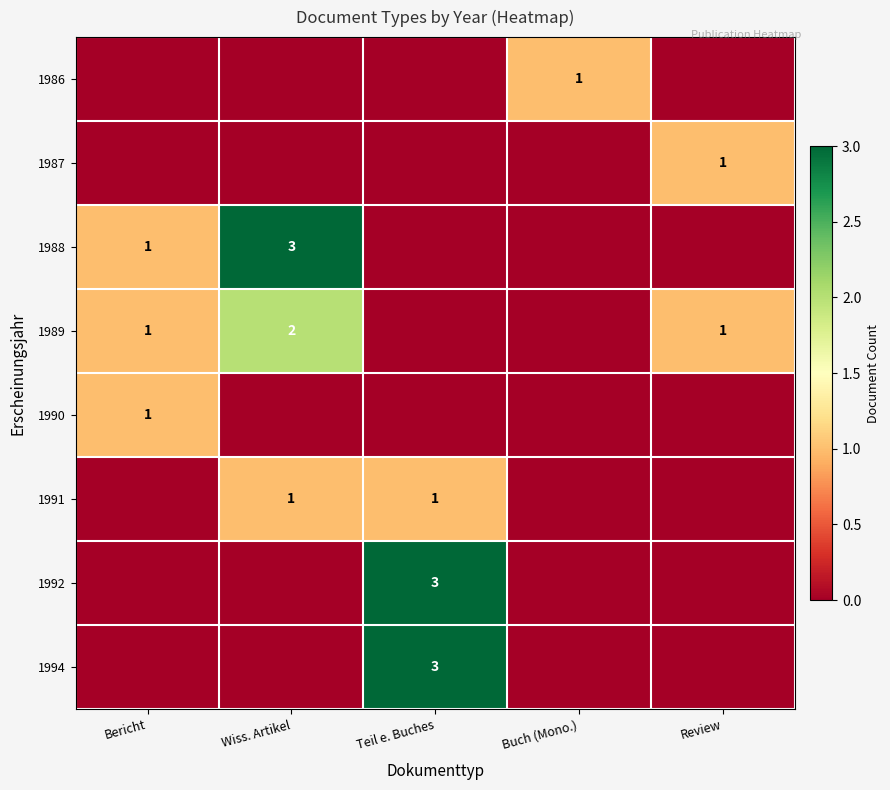

Count the 1991 values in the range 0 to 1.

5